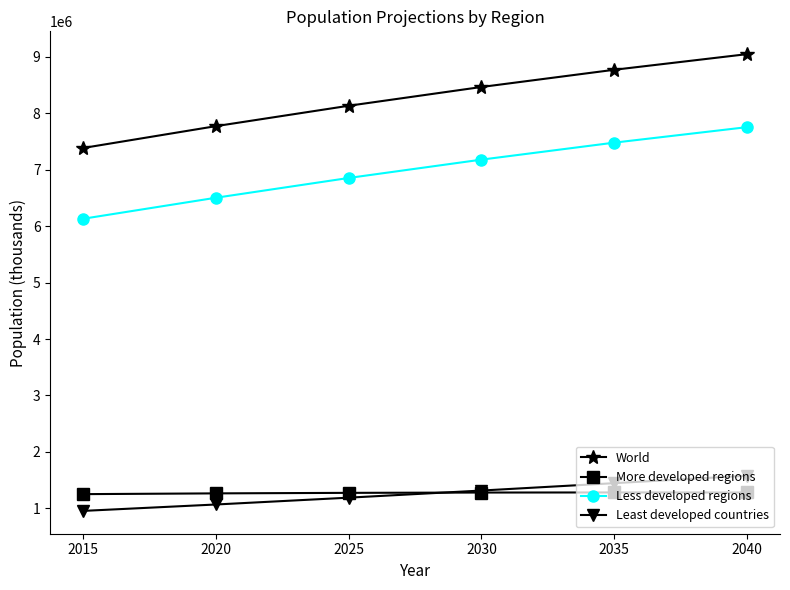

What is the minimum value shown in the chart?

956631.1